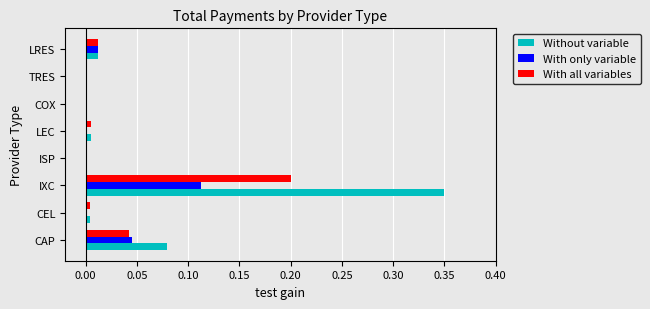

Which category has the highest value across all series?

IXC